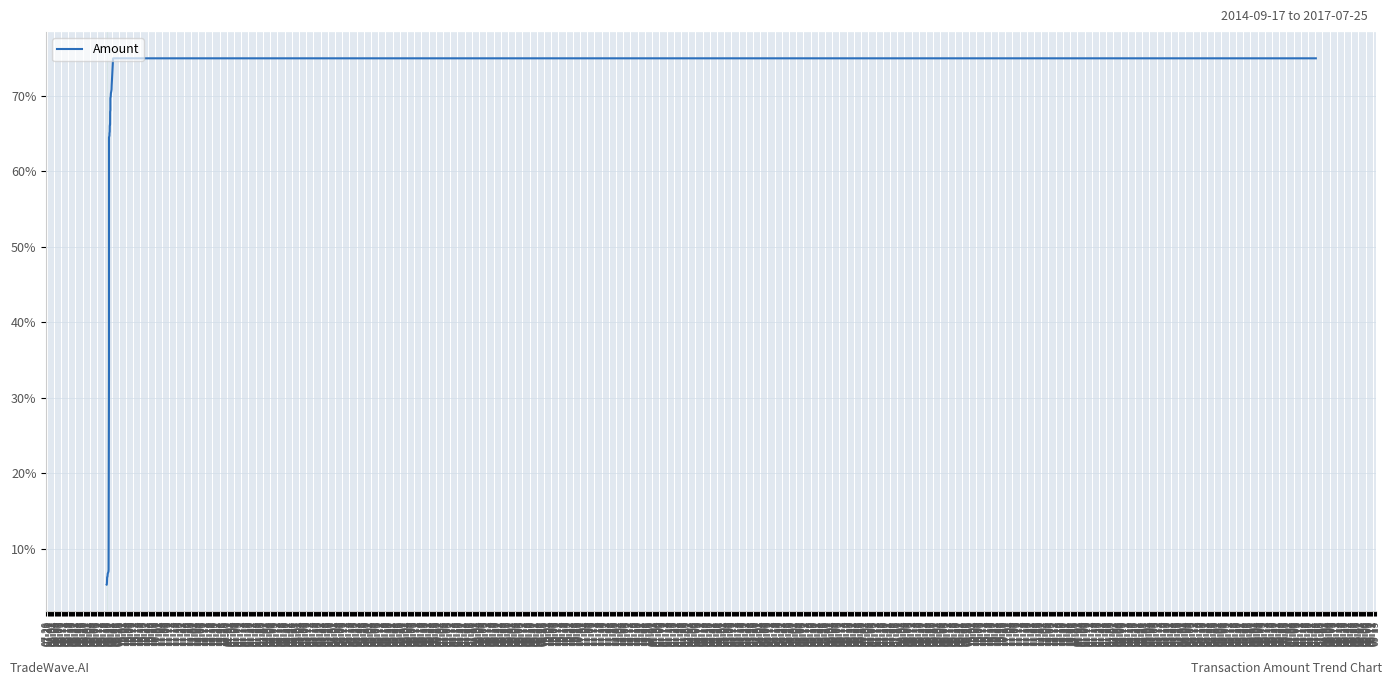

What is the minimum value shown in the chart?

5.2